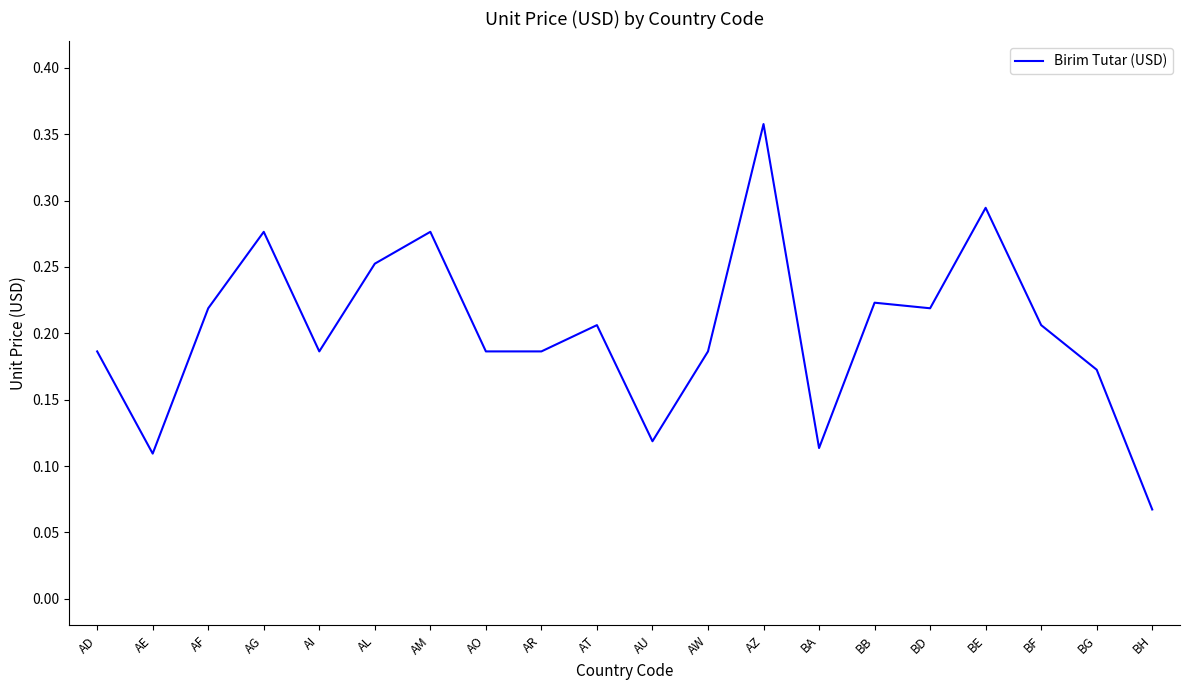

What position from the left is AW?

12